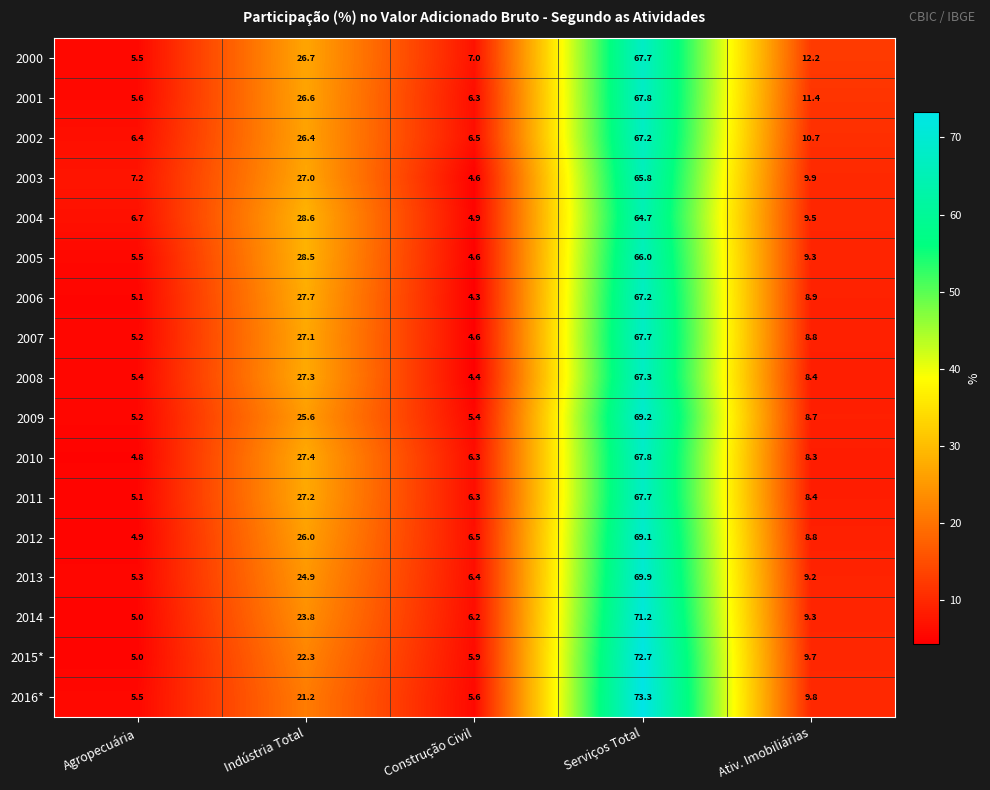

What is the lowest value of the 2007 series?

4.6